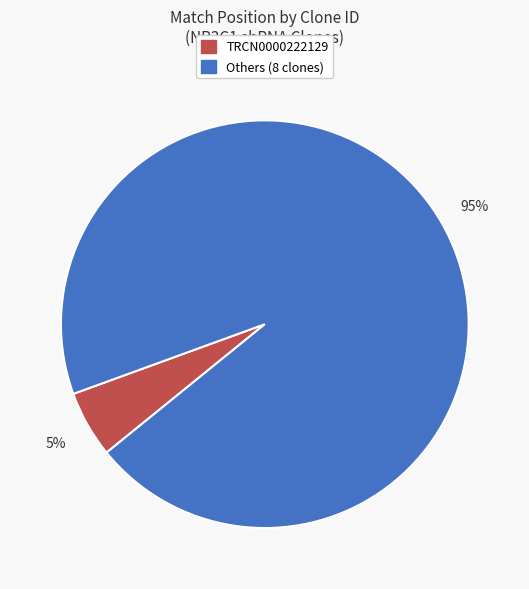

Count the number of slices in the pie.

2